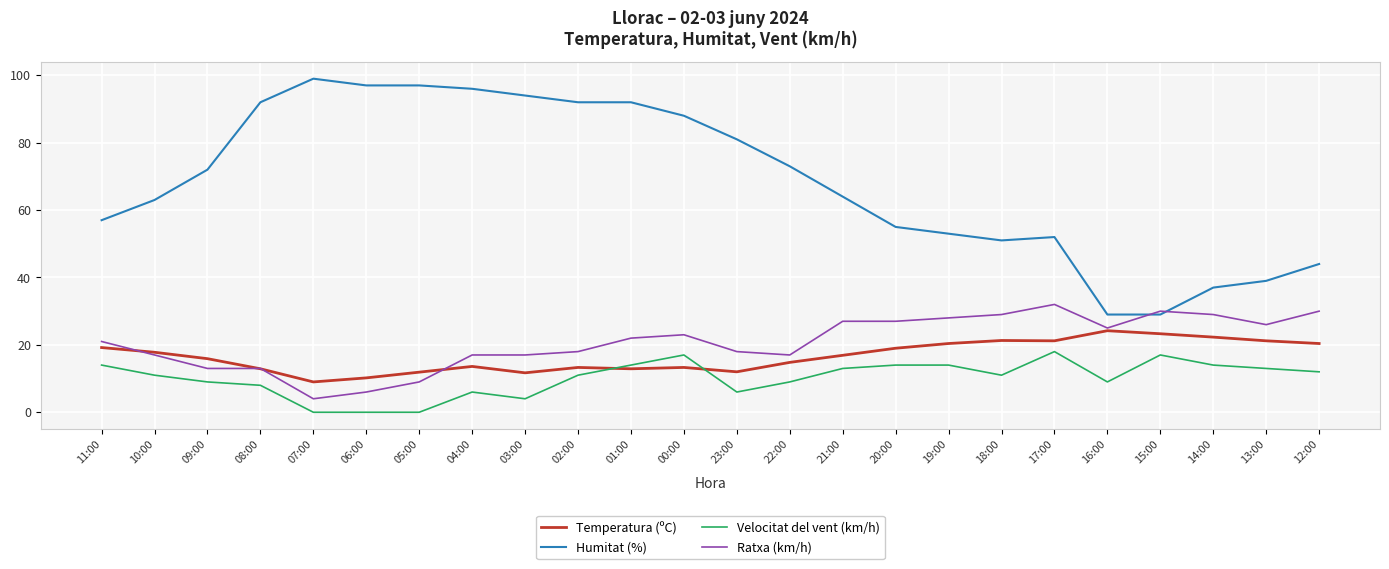

What value does the Velocitat del vent (km/h) series have at 14:00?

14.0